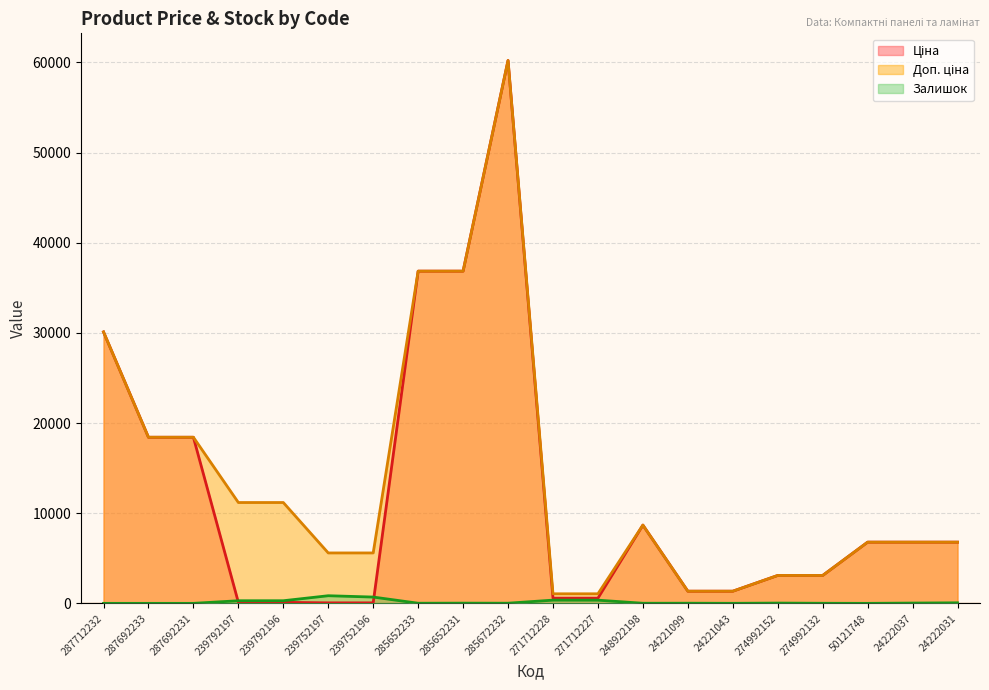

What is the lowest value of the Ціна series?

55.9